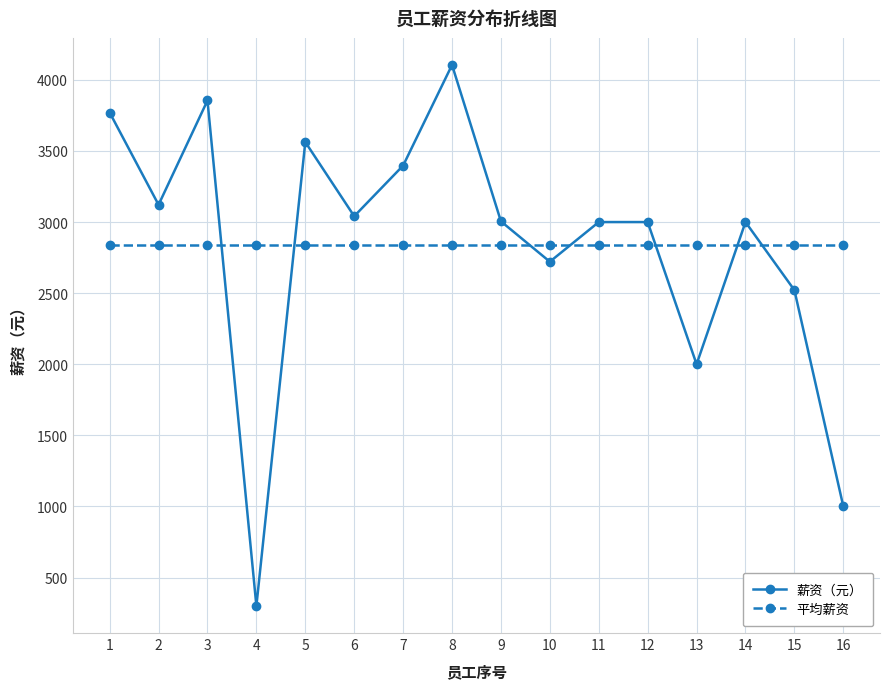

How many values in the 薪资（元） series are below 3005?

8